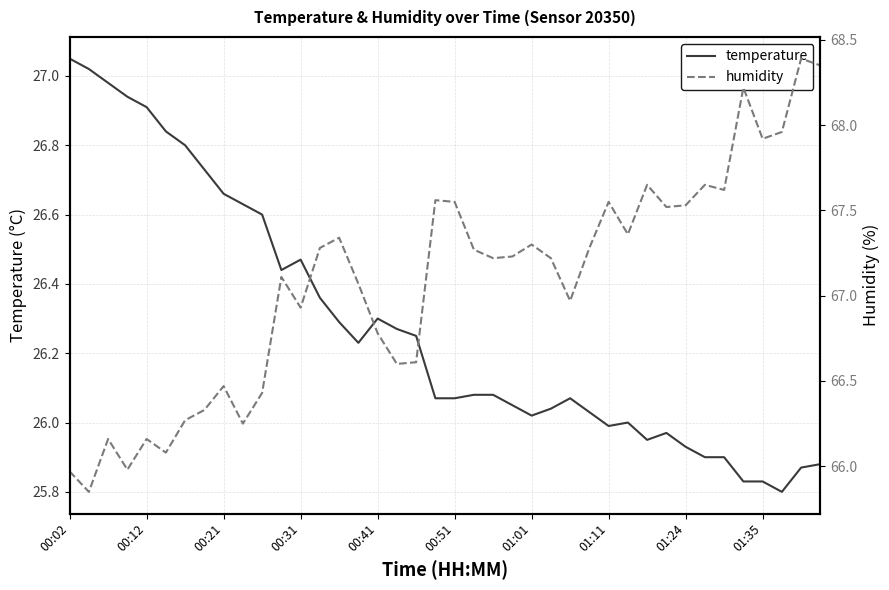

True or false: humidity and temperature intersect in this chart.

False